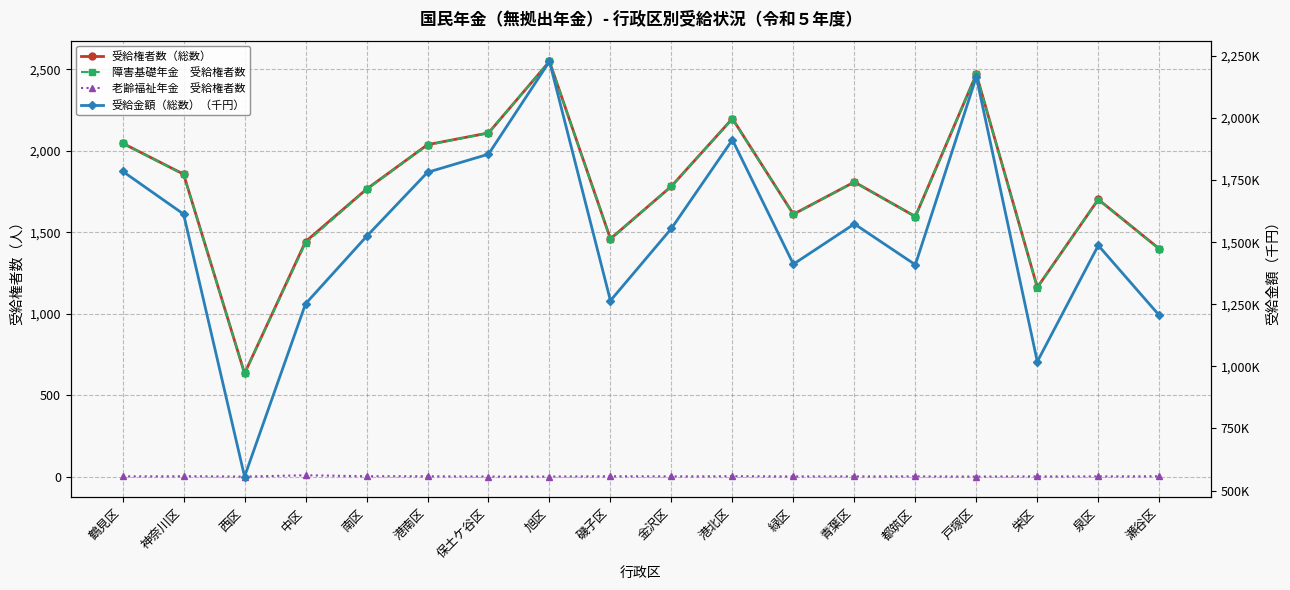

Which series has the widest spread of values?

受給金額（総数）（千円）